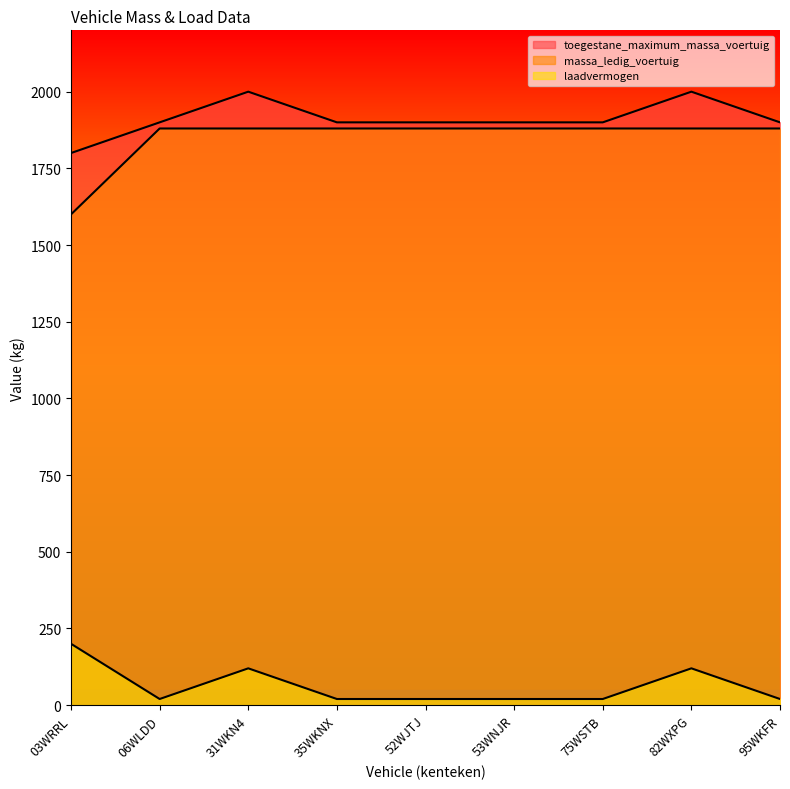

How many data points does each series have?

9